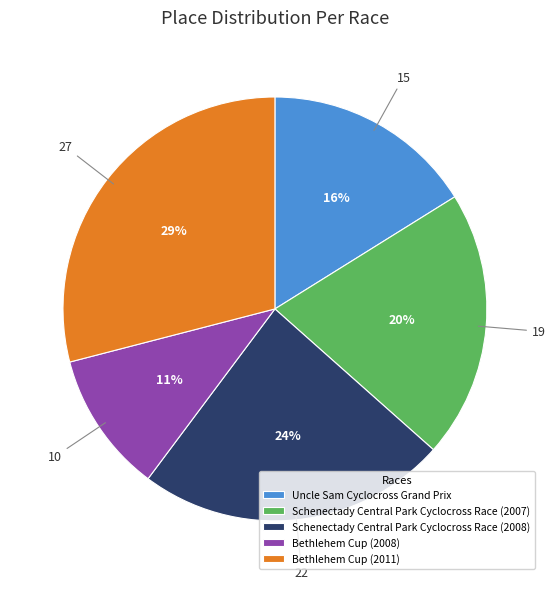

What is the ratio of the value at Schenectady Central Park Cyclocross Race (2008) to the value at Schenectady Central Park Cyclocross Race (2007)?

1.2